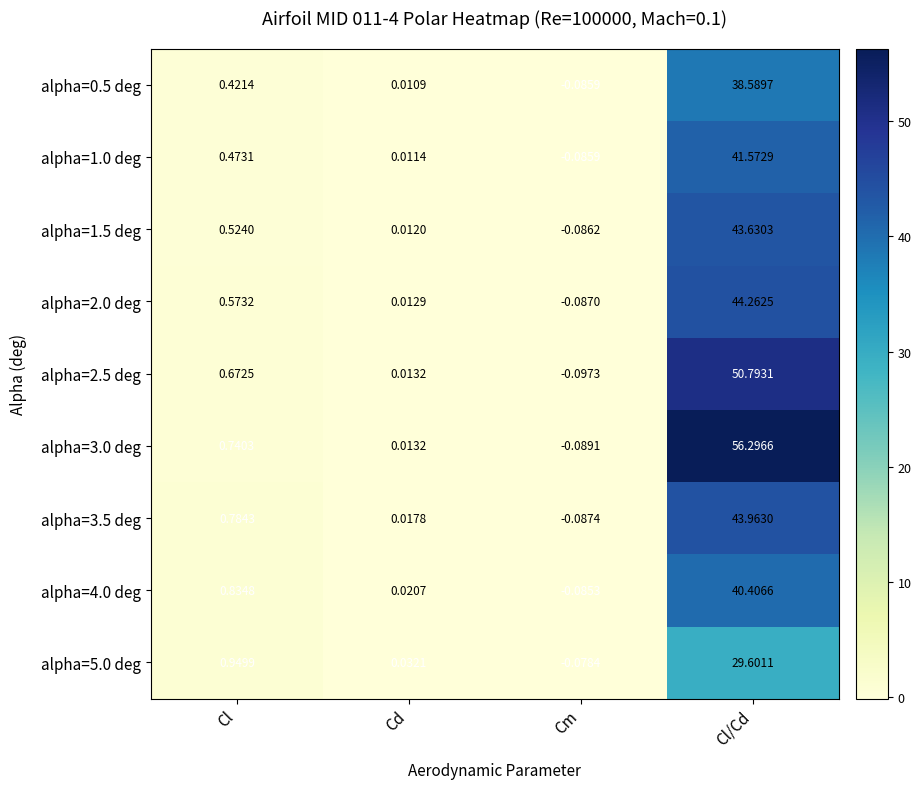

Which series has the widest spread of values?

alpha=3.0 deg